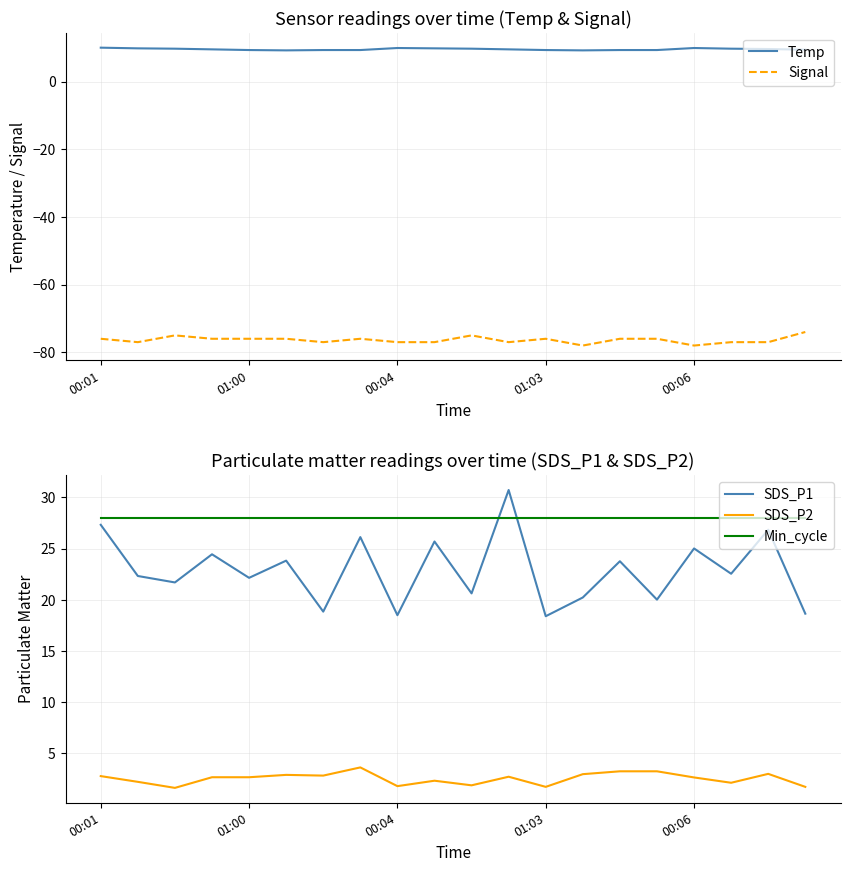

What is the highest value of the Min_cycle series?

28.0